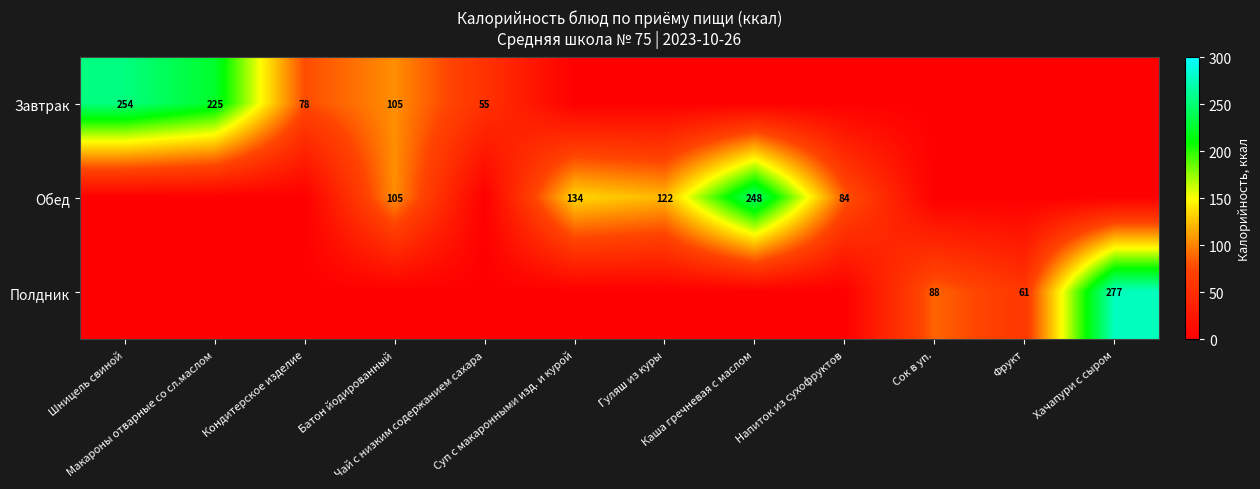

Which series has the largest total across all categories?

Завтрак